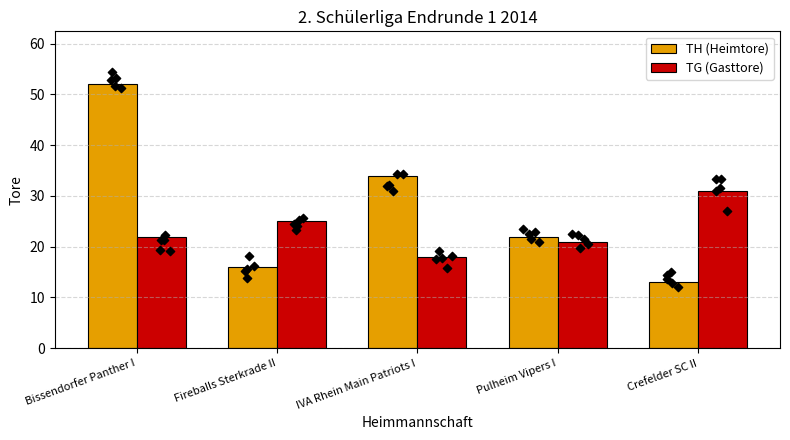

Which series has the largest total across all categories?

TH (Heimtore)